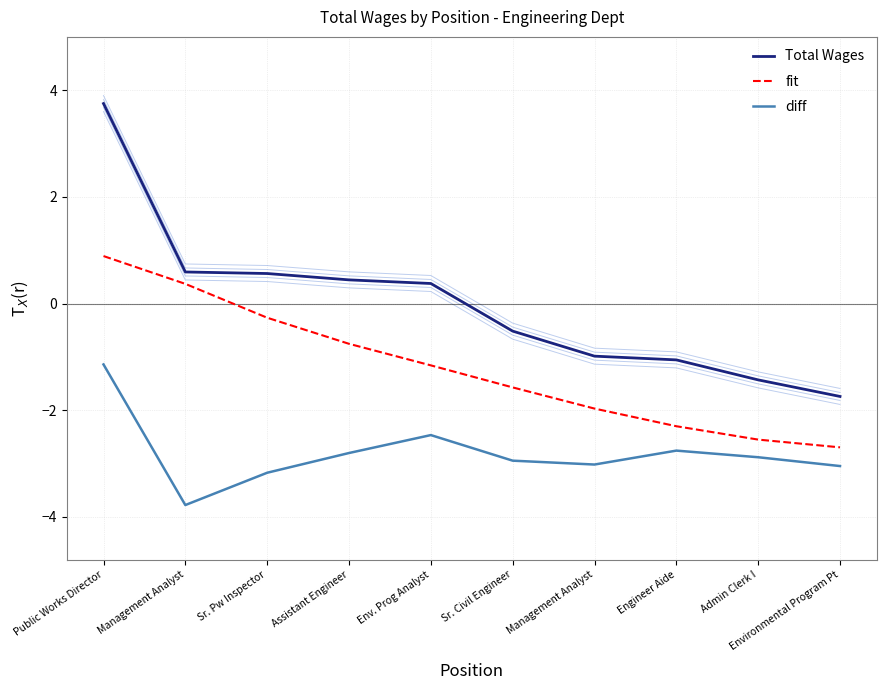

What is the sum of all fit values?

-12.0